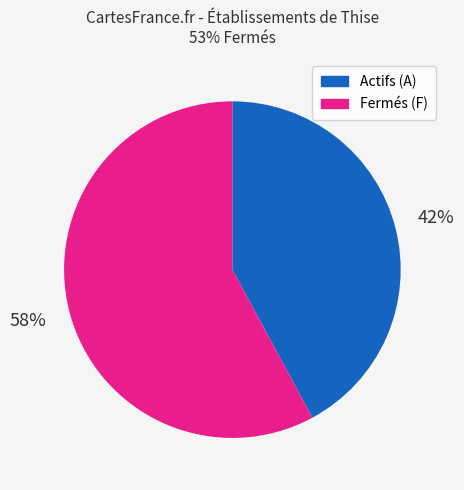

To the nearest percent, what is the average slice percentage?

50%